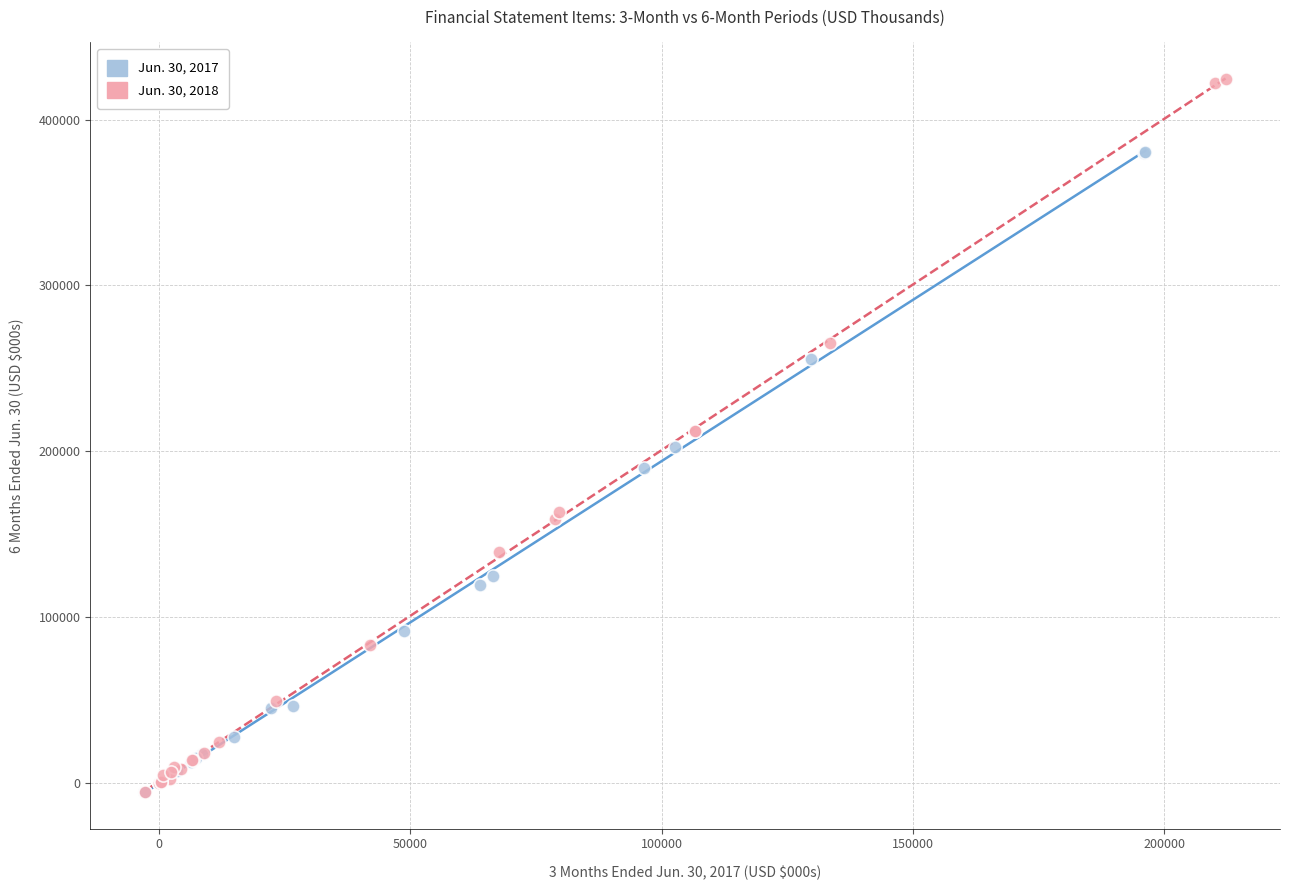

Which series contains the highest Y value?

Jun. 30, 2018